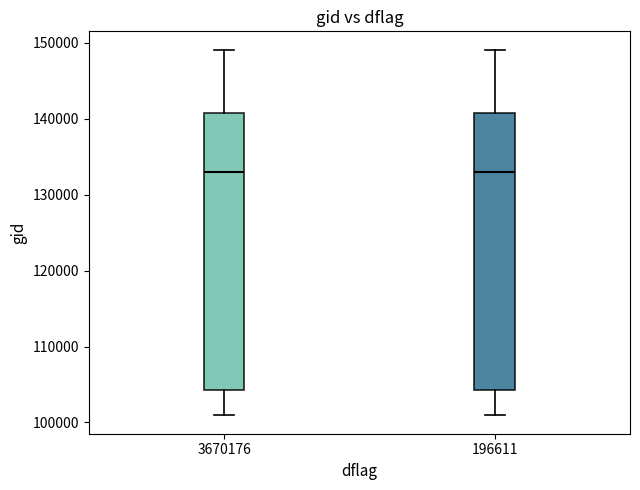

Reading left to right, transcribe this box plot: for each box, give where its median line is, the range the box spans, and where its two whiskers end, as read against the y-axis. The values are not printed on the chart, so give them approximately, as read against the axis.

3670176: median 133000, box 104000 to 141000, whiskers 101000 to 149000
196611: median 133000, box 104000 to 141000, whiskers 101000 to 149000